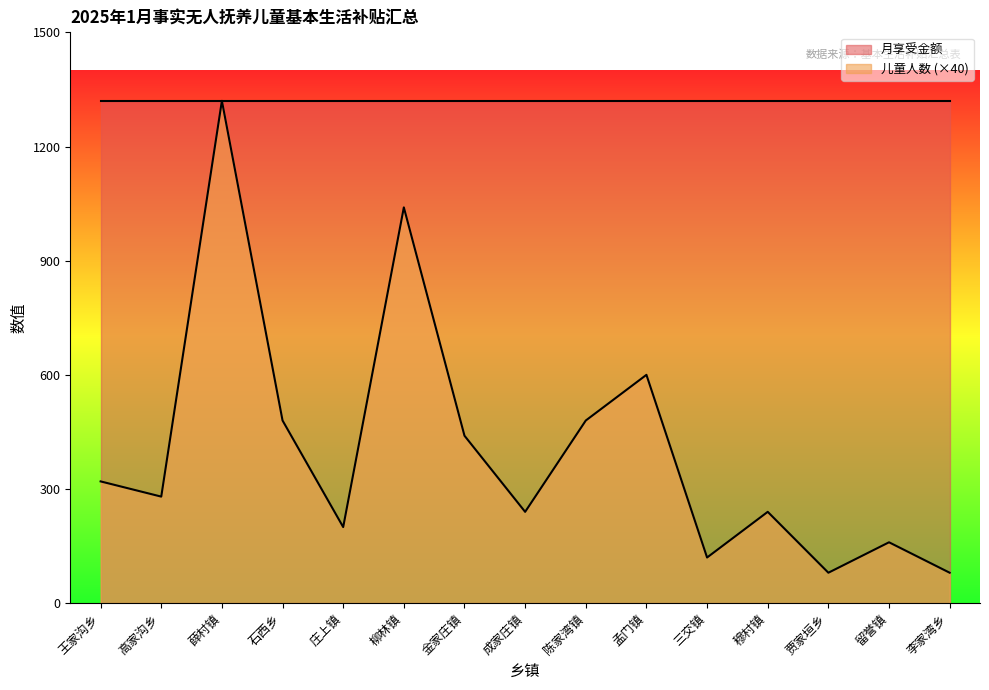

Rank the categories by value from lowest to highest.

贾家垣乡, 李家湾乡, 三交镇, 留誉镇, 庄上镇, 成家庄镇, 穆村镇, 高家沟乡, 王家沟乡, 金家庄镇, 石西乡, 陈家湾镇, 孟门镇, 柳林镇, 薛村镇